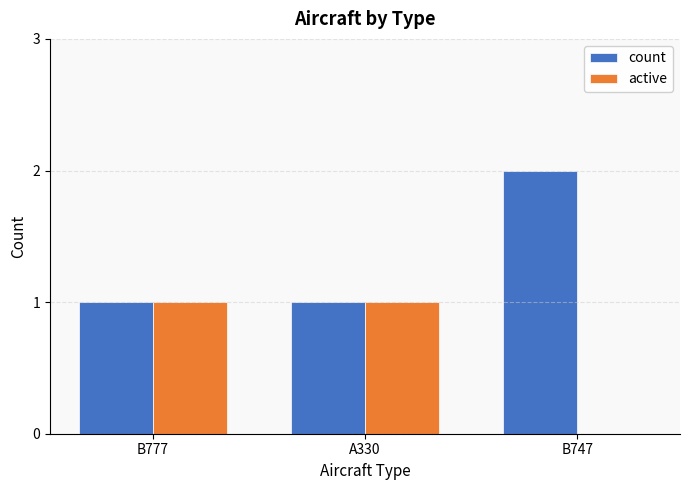

Which series has the largest total across all categories?

count